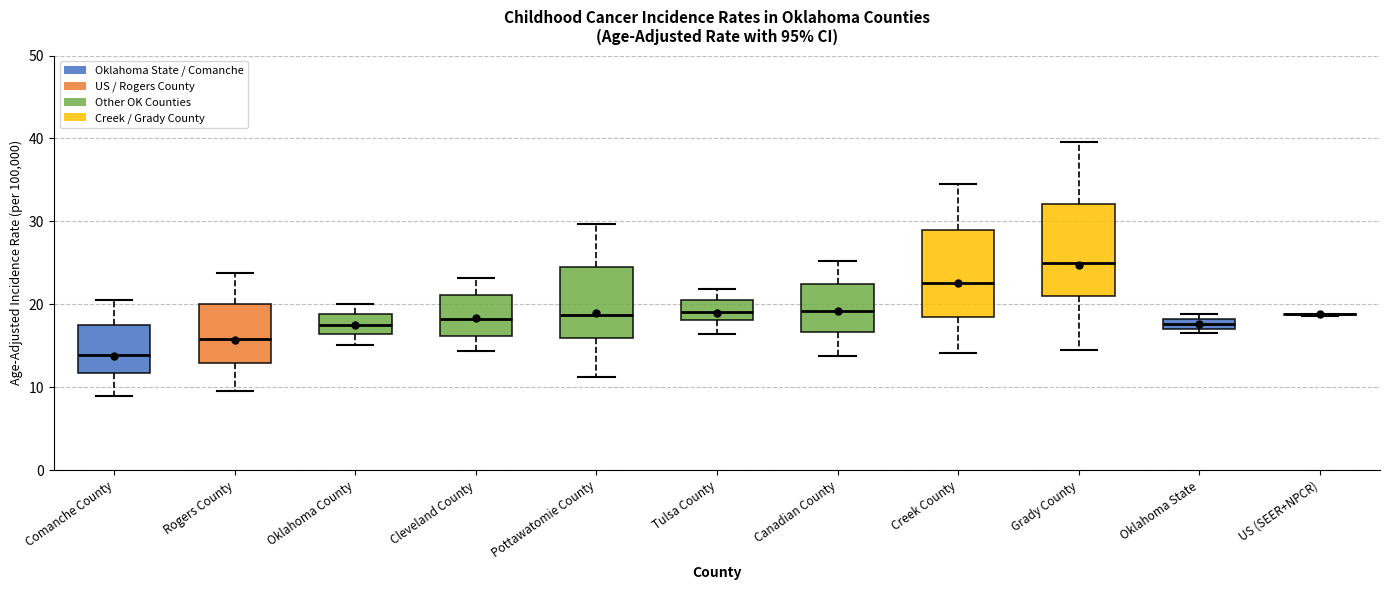

Where is the lower edge of the box for Canadian County on the y-axis? The values are not printed on the chart, so give them approximately, as read against the axis.

17